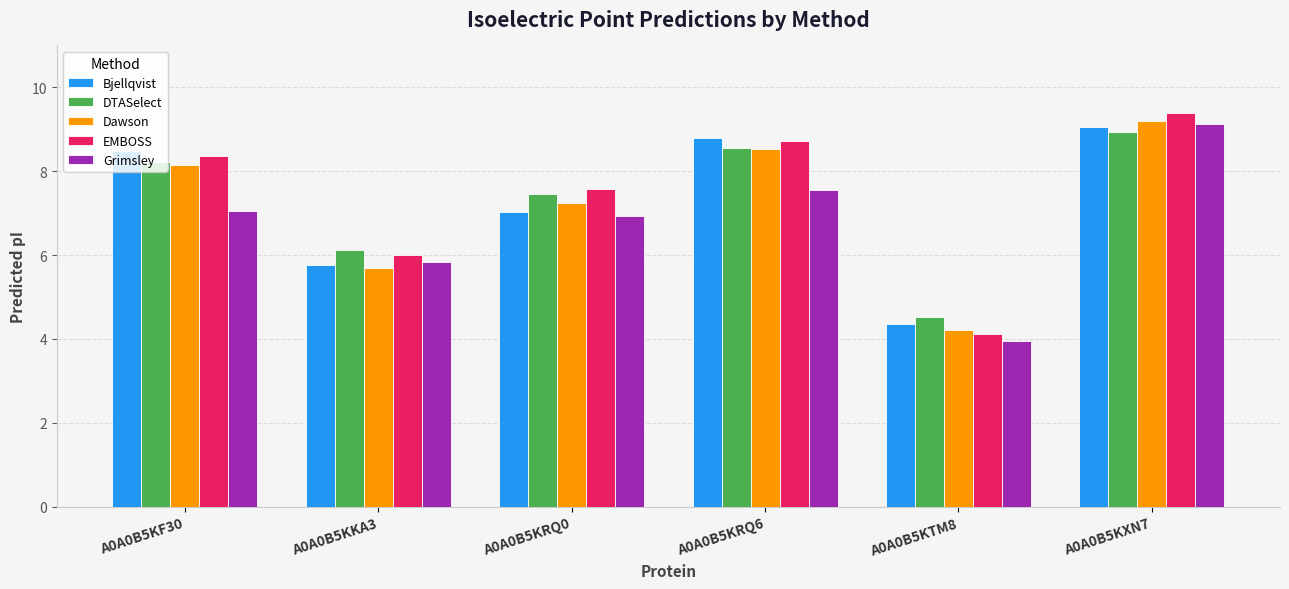

Which series has the widest spread of values?

EMBOSS